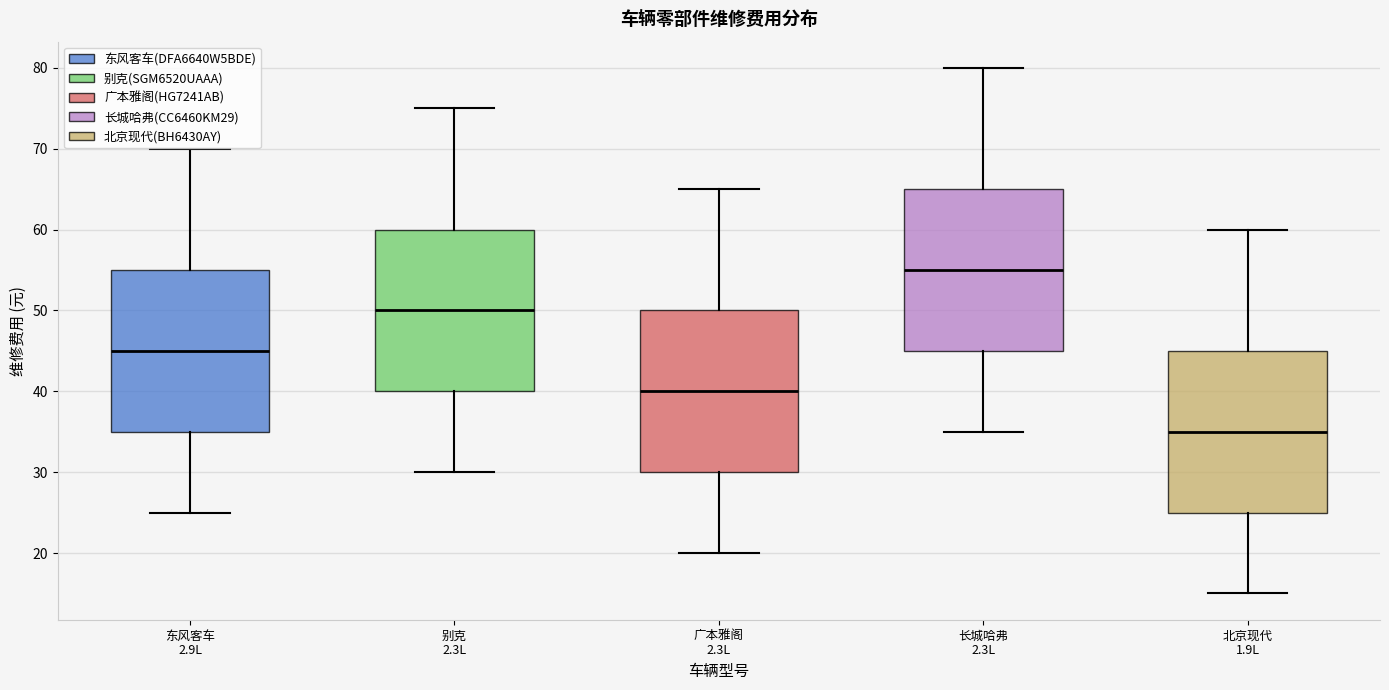

Reading left to right, read every box against the y-axis: the position of its median line, the range the box covers, and the ends of its whiskers. The values are not printed on the chart, so give them approximately, as read against the axis.

东风客车 2.9L: median 45, box 35 to 55, whiskers 25 to 70
别克 2.3L: median 50, box 40 to 60, whiskers 30 to 75
广本雅阁 2.3L: median 40, box 30 to 50, whiskers 20 to 65
长城哈弗 2.3L: median 55, box 45 to 65, whiskers 35 to 80
北京现代 1.9L: median 35, box 25 to 45, whiskers 15 to 60